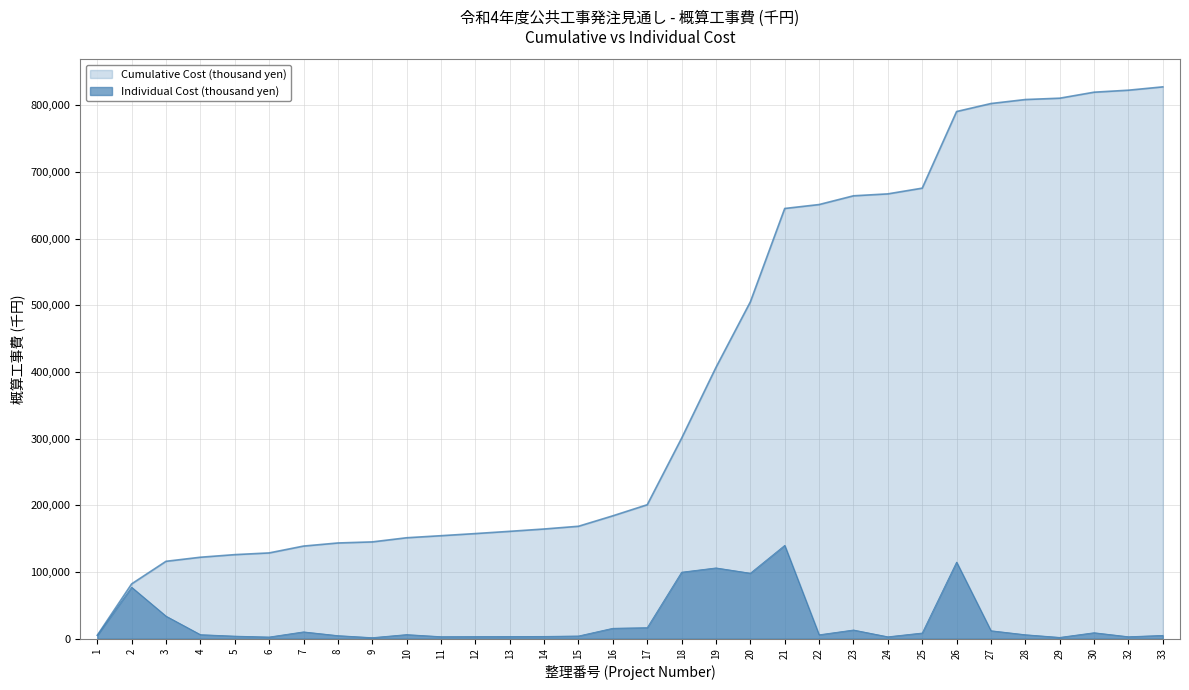

Where is the first local maximum?

2